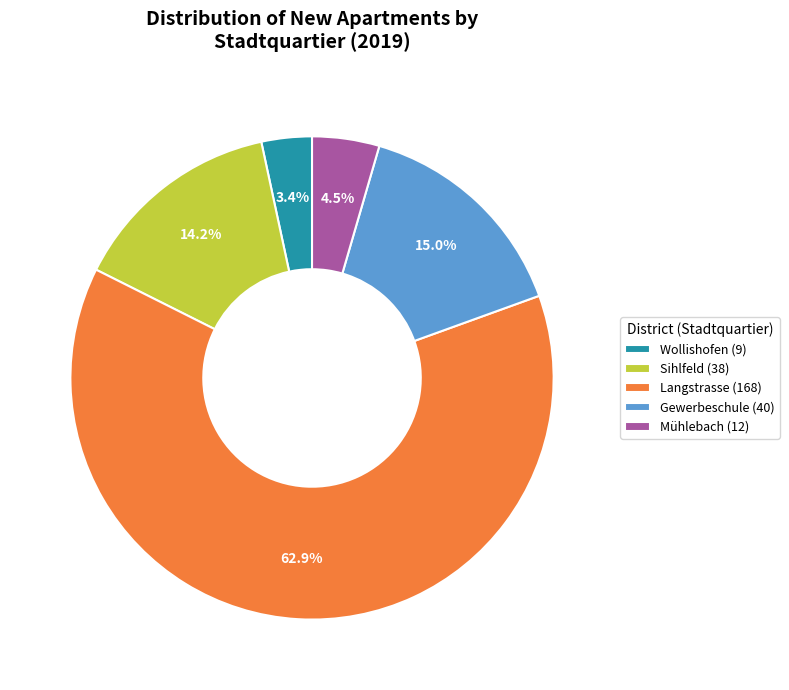

Does Mühlebach (12) represent more than half of the total?

No